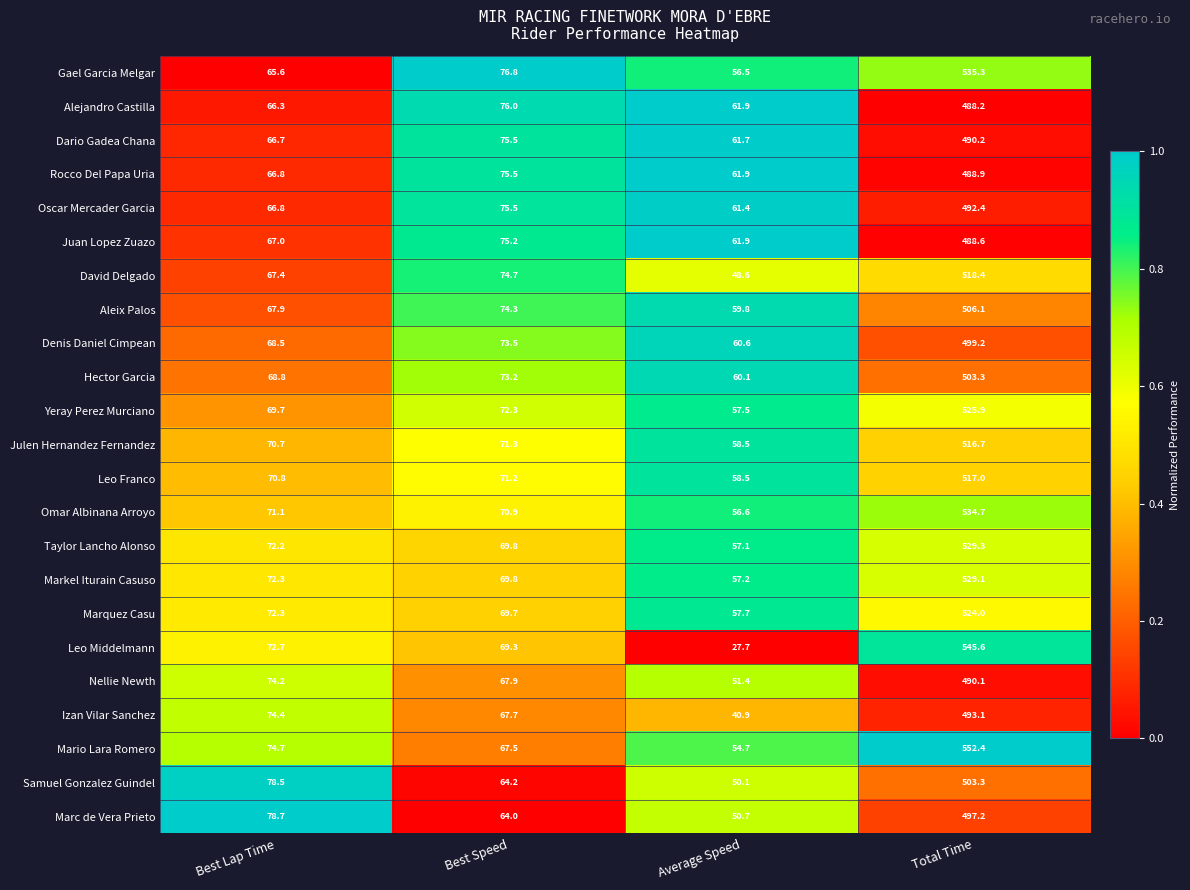

Where does the Juan Lopez Zuazo series first go above 75?

Best Speed